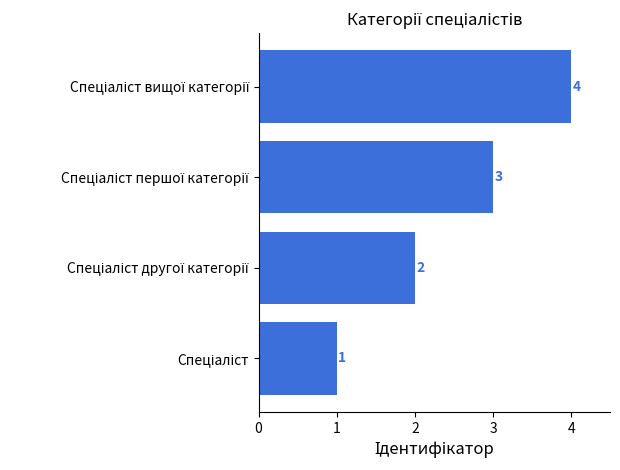

How many data points does each series have?

4